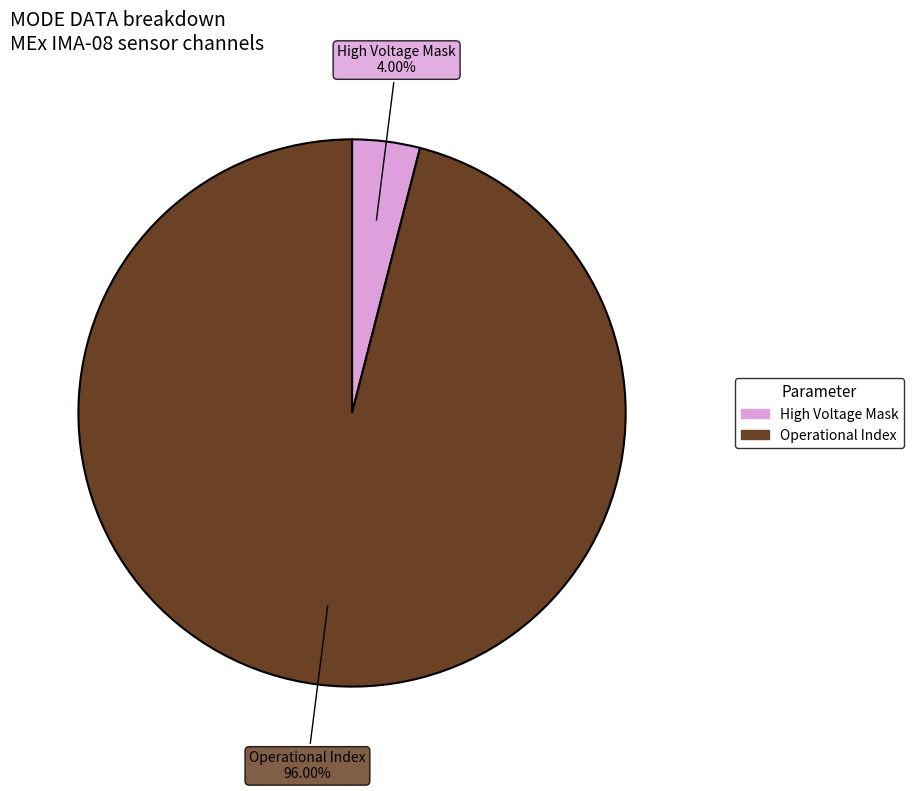

Is there any slice that represents more than half of the pie?

Yes